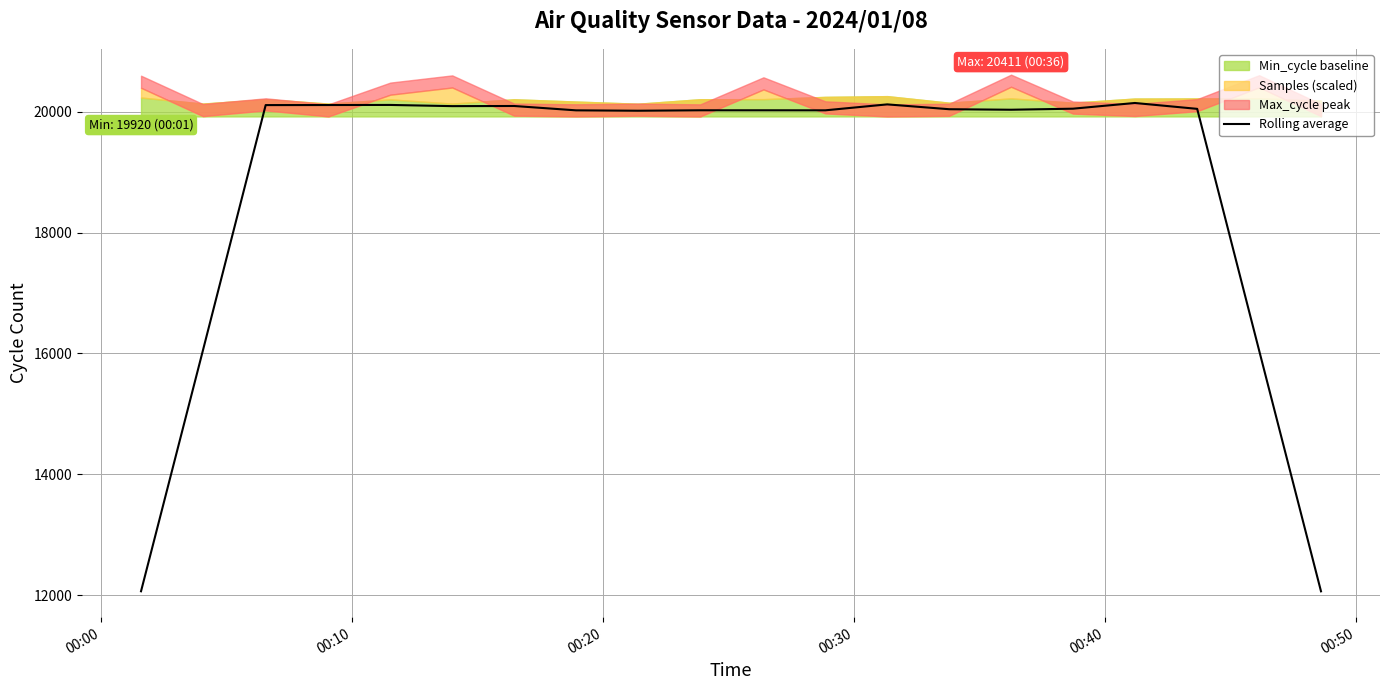

Reading left to right, extract all data points from this chart.

12067.8	16051.8	20107.8	20108.8	20110.4	20090.6	20093.0	20021.0	20014.6	20022.0	20021.8	20021.4	20119.6	20039.6	20031.0	20048.4	20142.8	20045.6	16052.2	12066.8